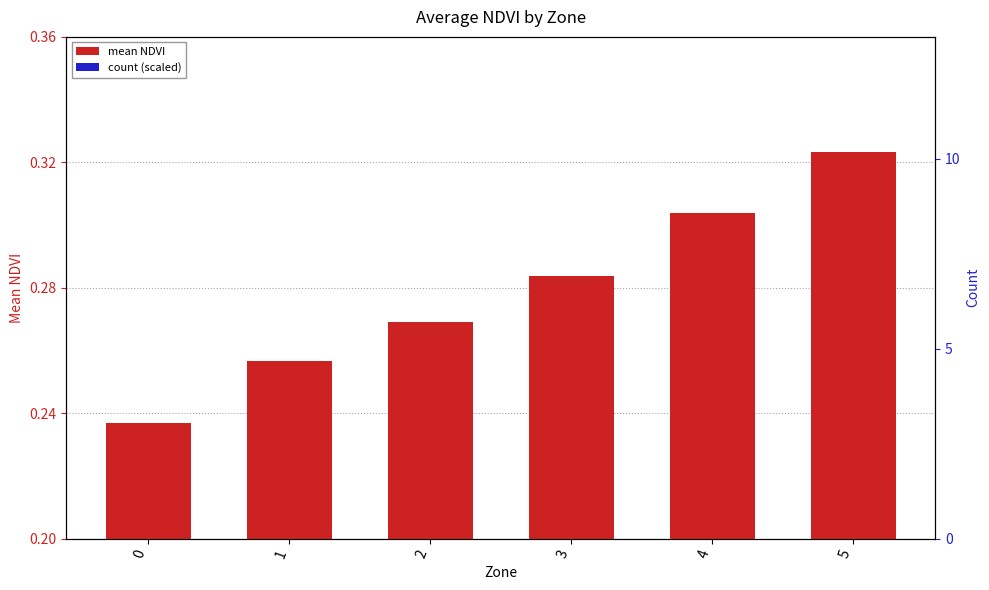

How many count (scaled) values are between 0 and 1?

6